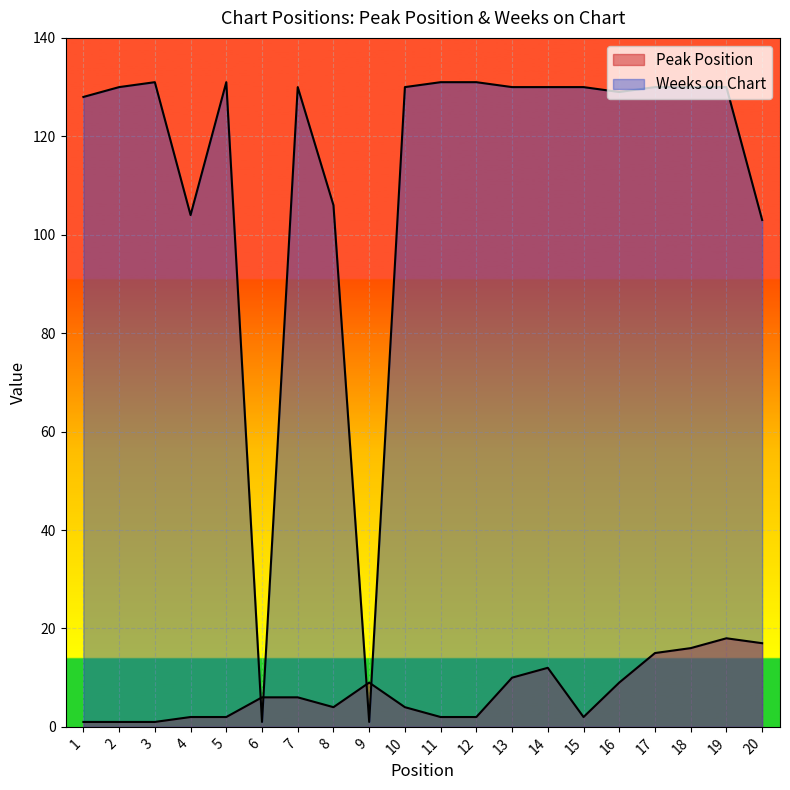

Rank the series by their maximum value, from highest to lowest.

Weeks on Chart, Peak Position